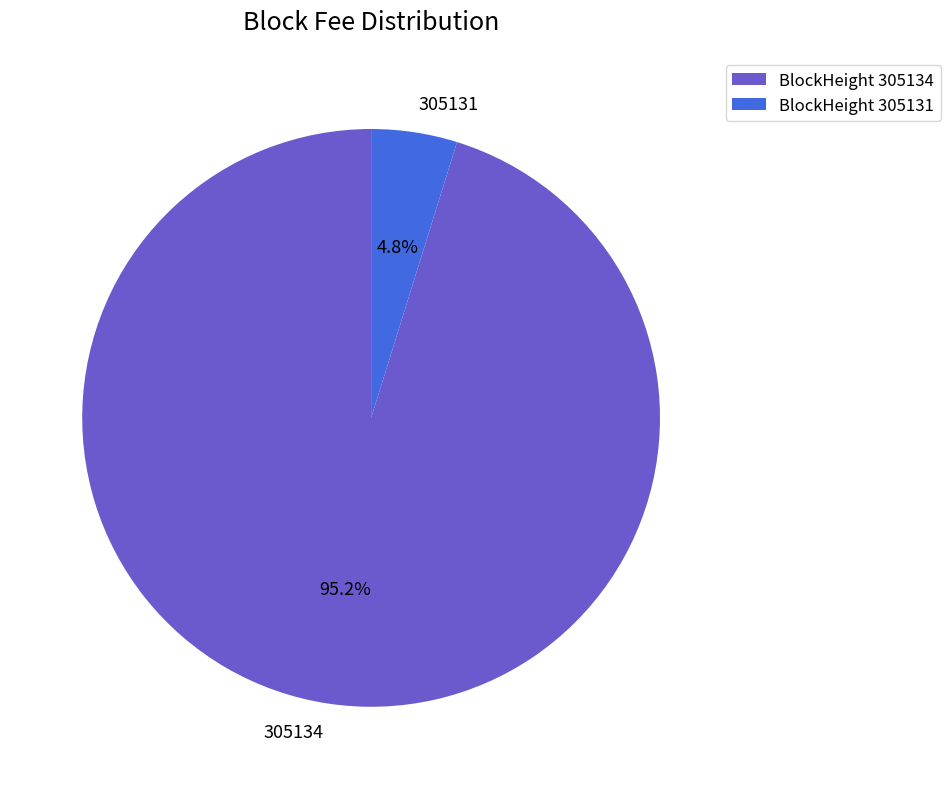

Do 305131 and 305134 together represent more than half of the pie?

Yes